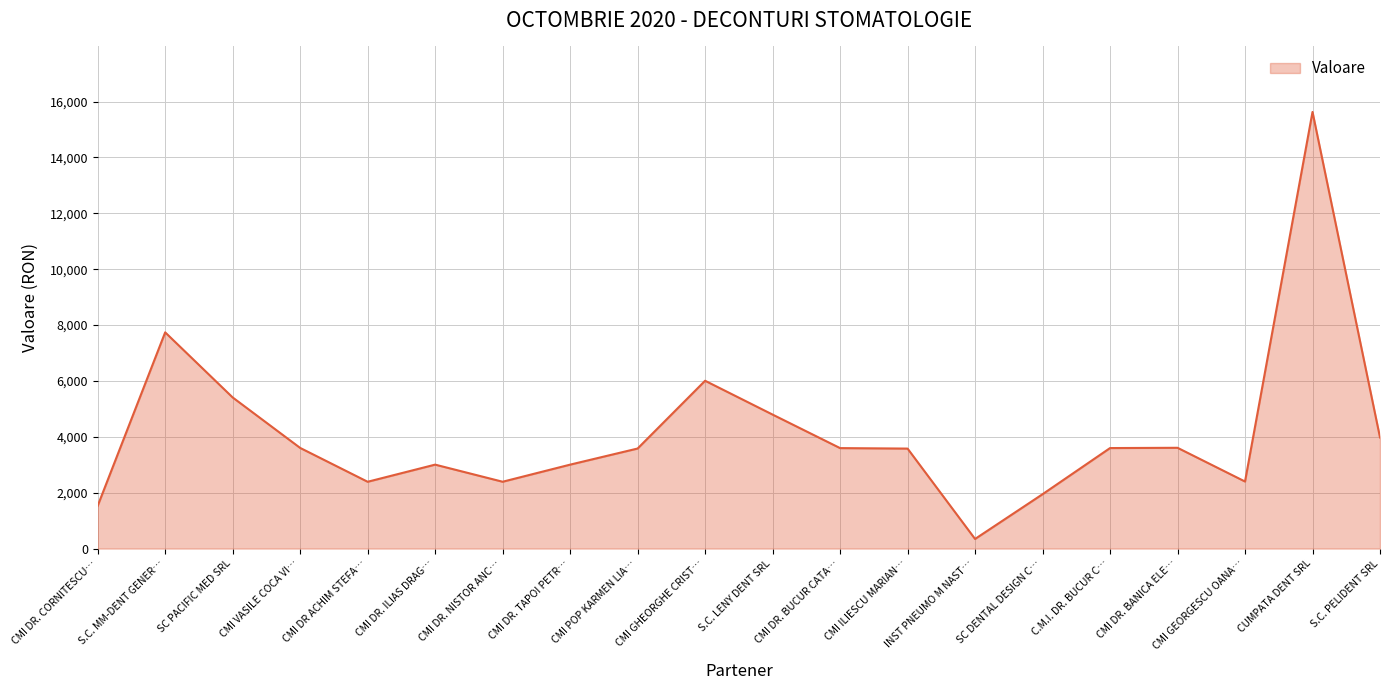

True or false: the data shows 1987.9 at C.M.I. DR. BUCUR C….

False